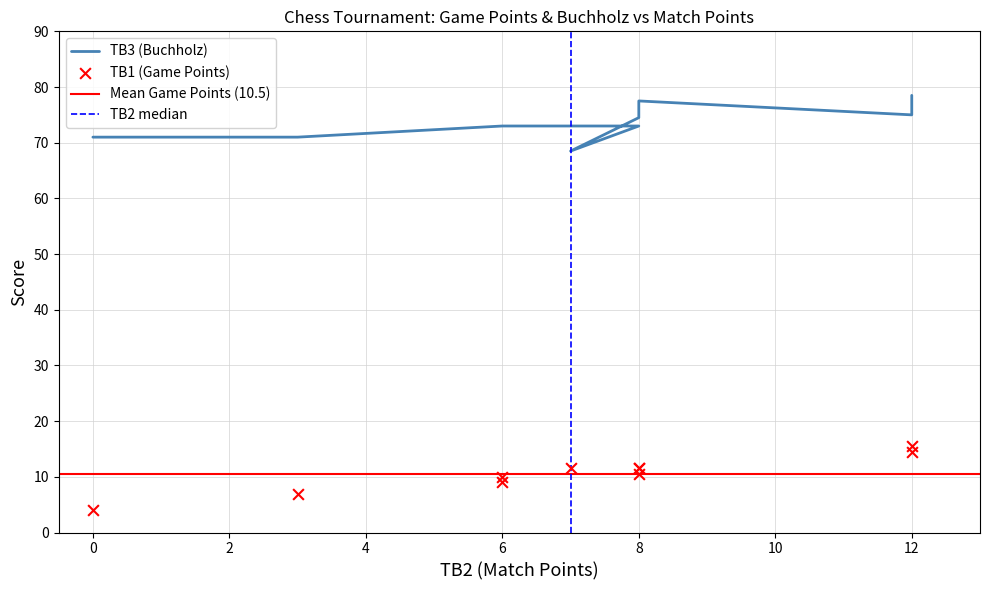

Which series has the widest spread of Y values?

TB1 (Game Points)